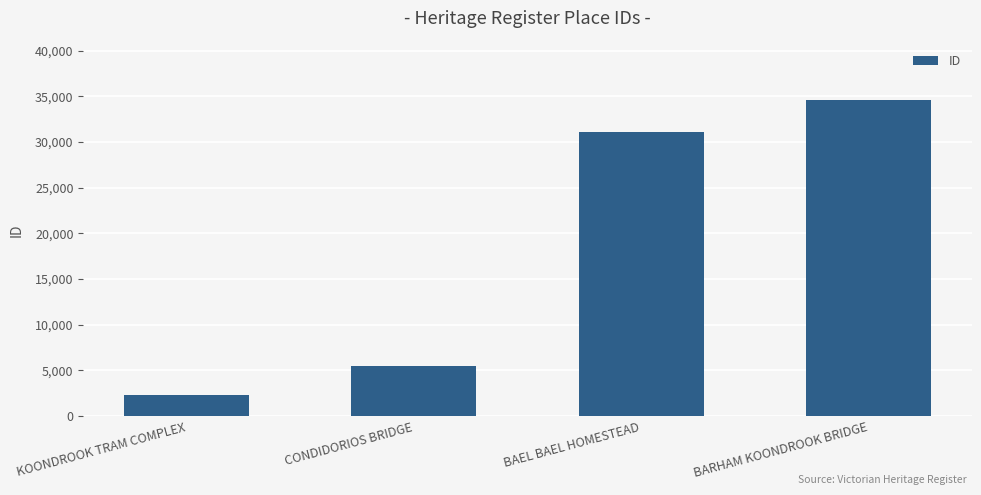

Reading left to right, extract all data points from this chart.

2343	5492	31077	34555